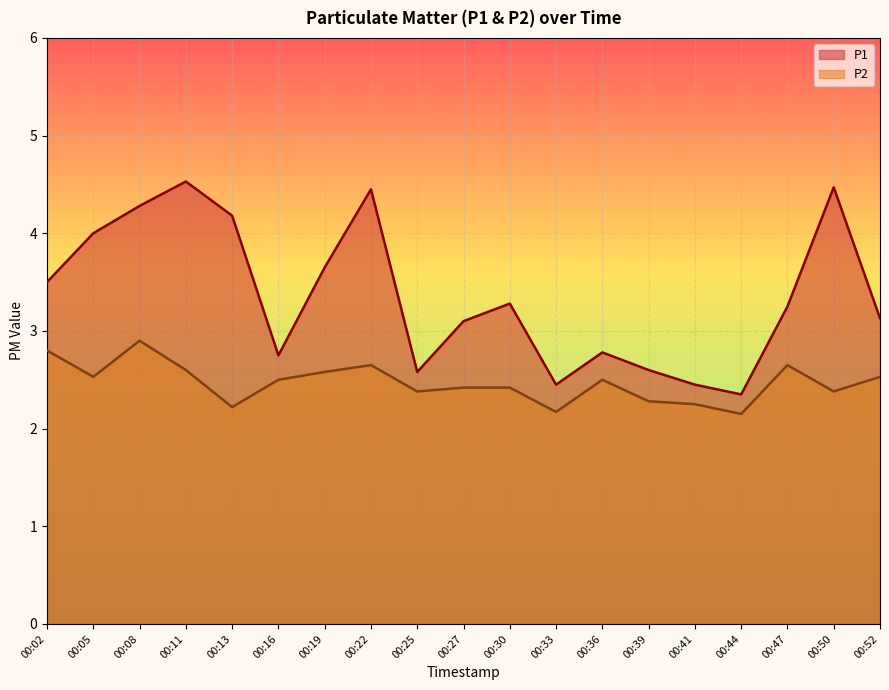

What is the difference between the maximum and minimum values in the P2 series?

0.8